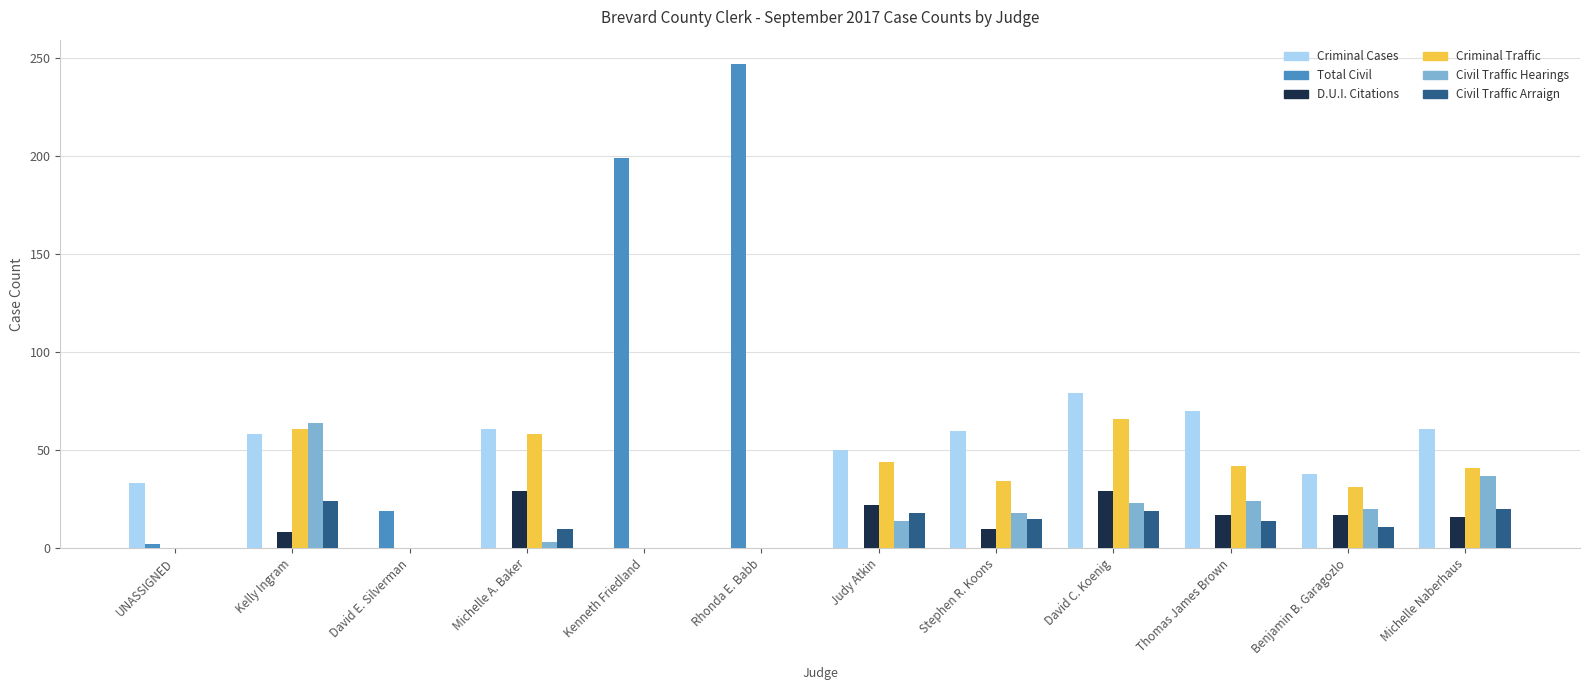

What is the average value of the Civil Traffic Arraign series?

11